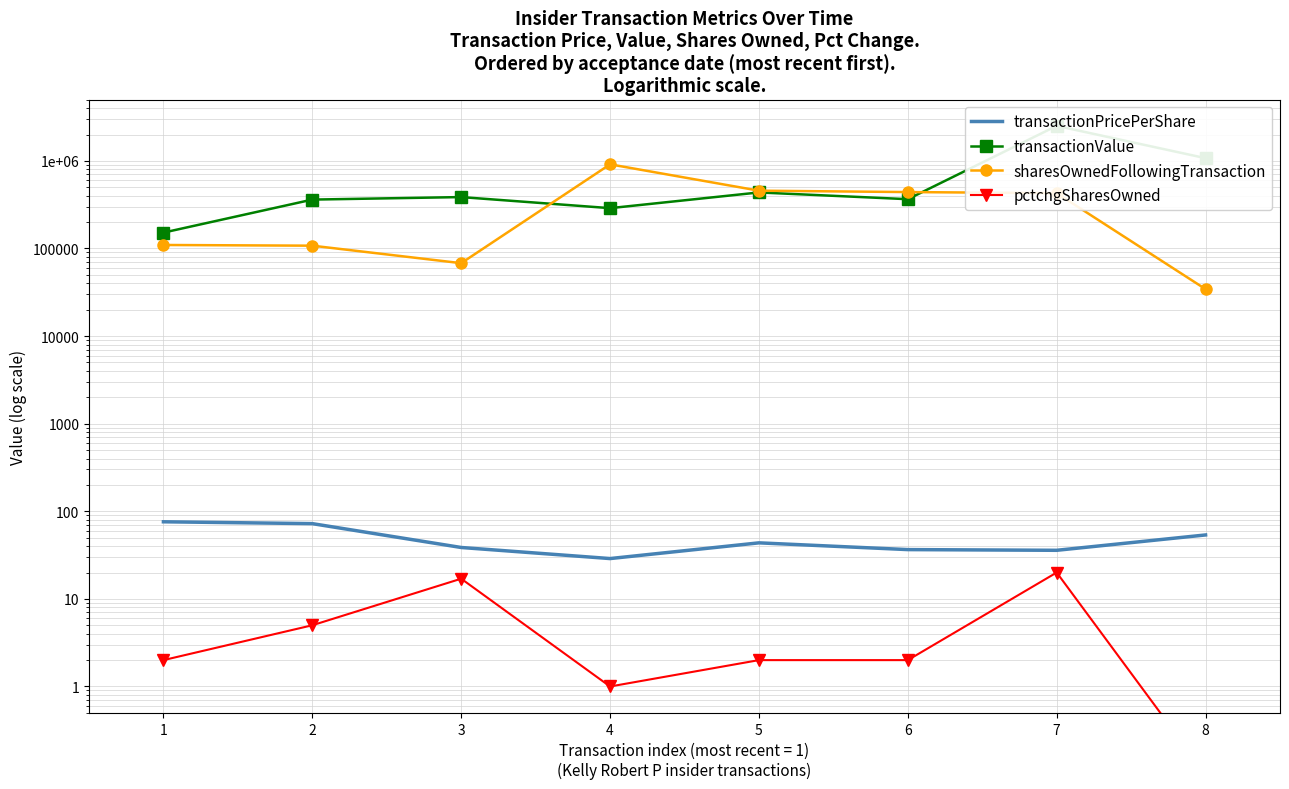

True or false: pctchgSharesOwned and transactionPricePerShare cross at least once.

False